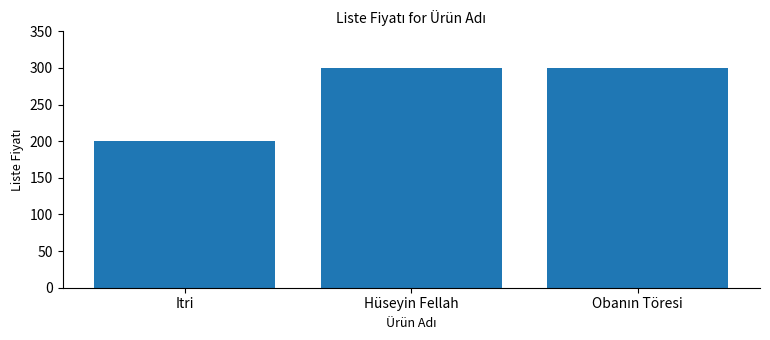

What is the average value?

267